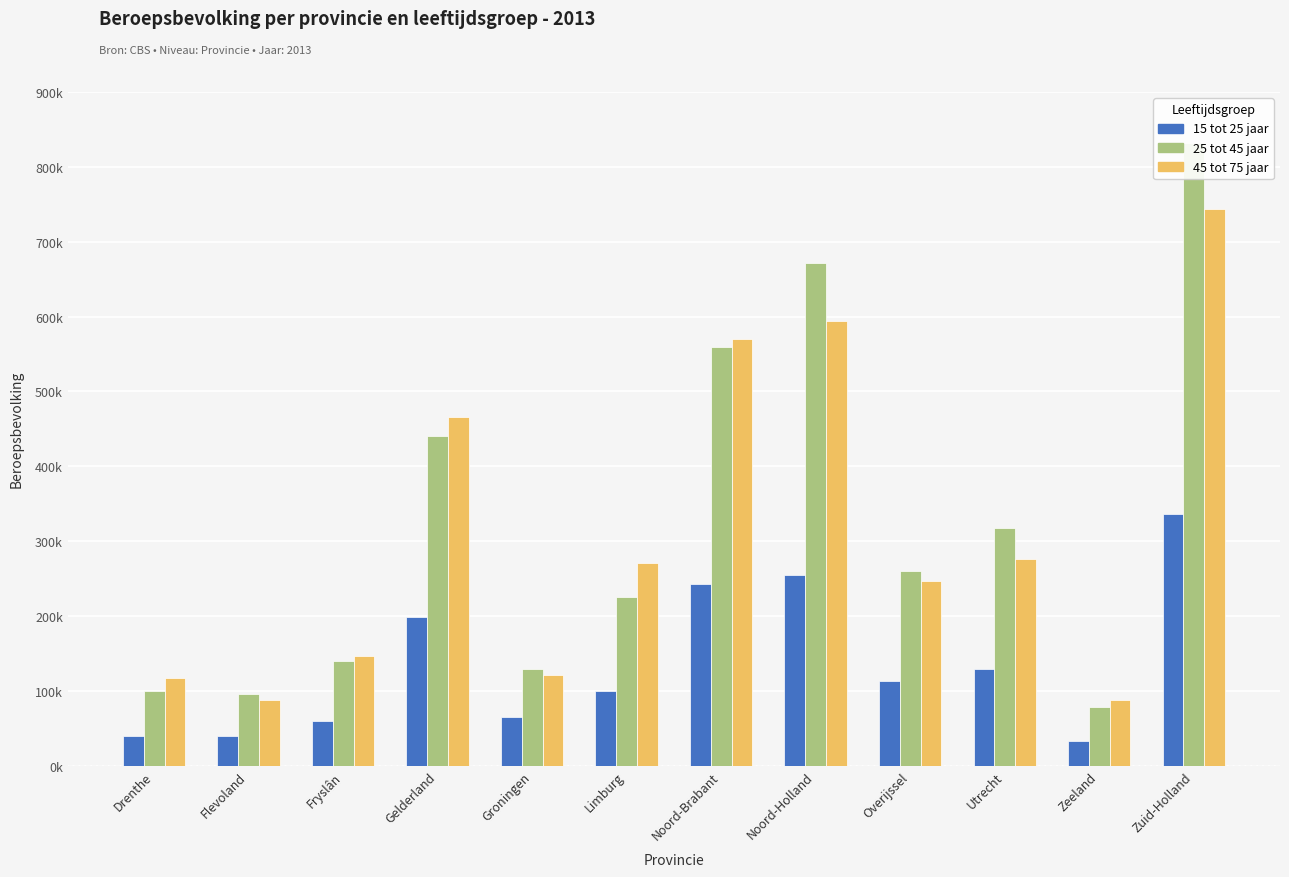

How many distinct data groups are displayed?

3